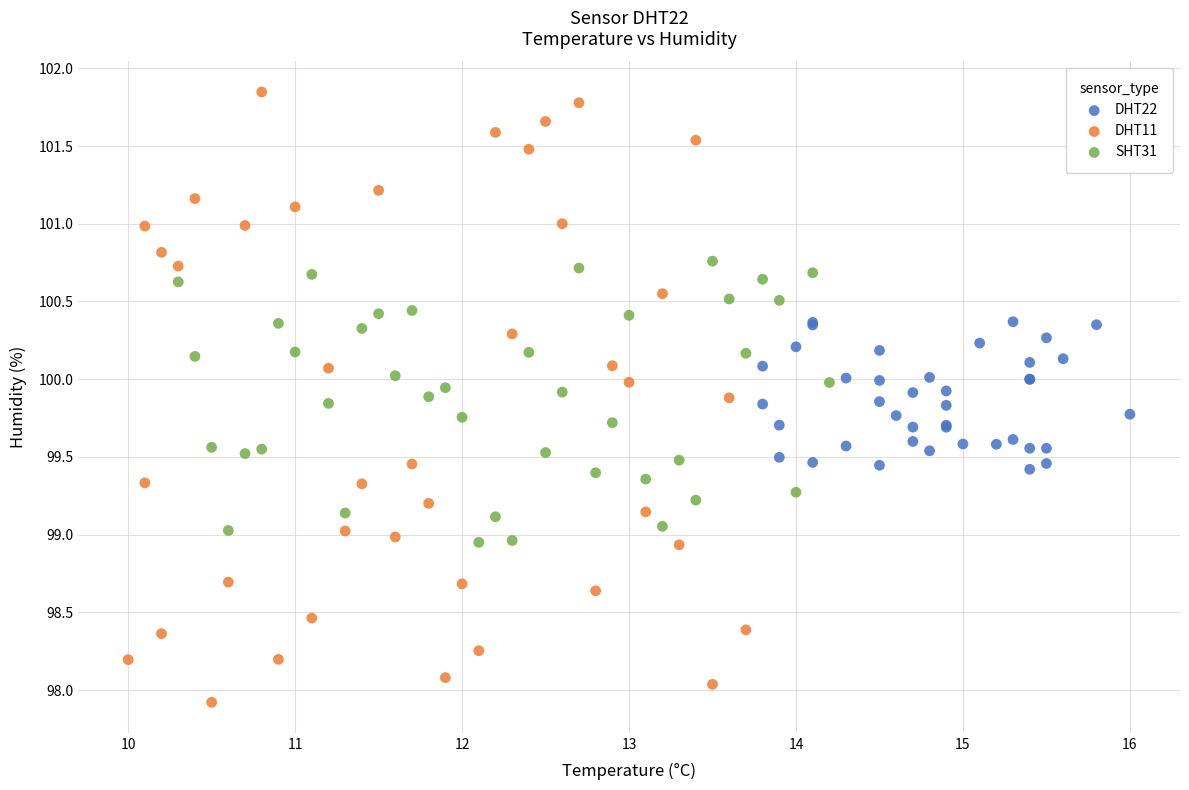

What are all the series names shown in the legend?

DHT22, DHT11, SHT31